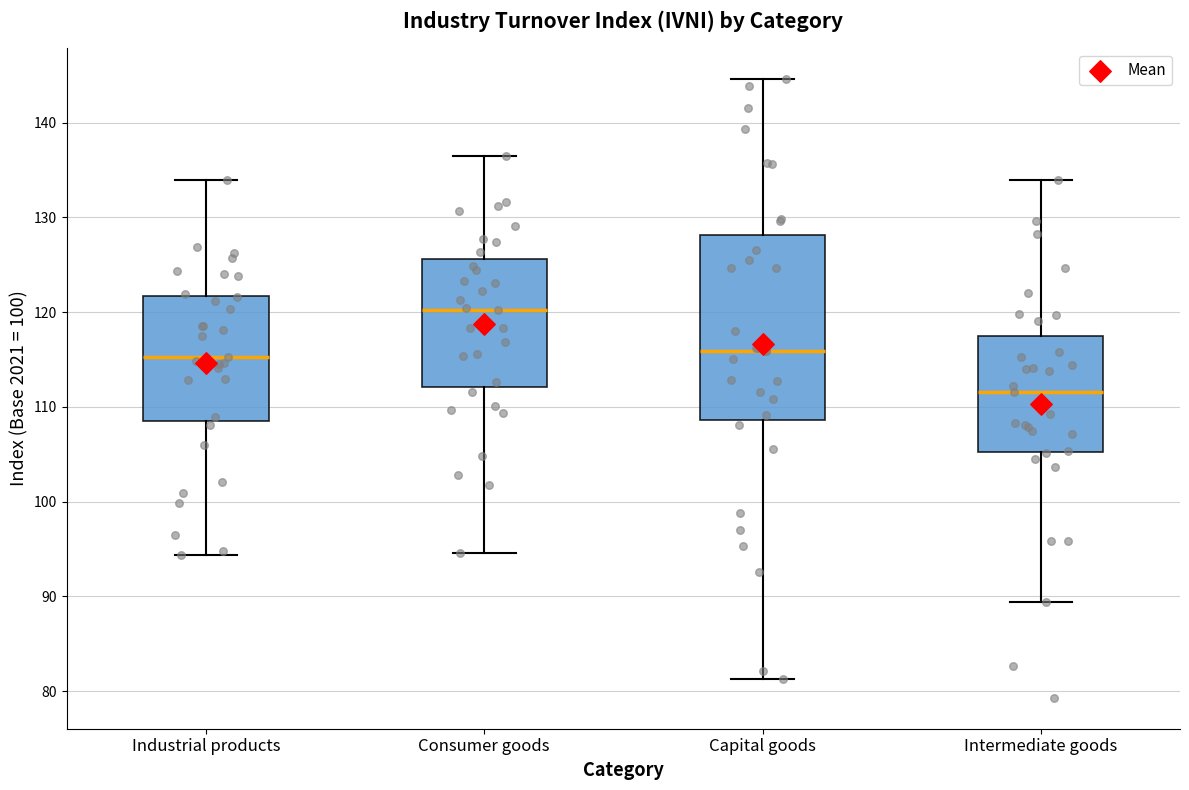

Reading left to right, transcribe this box plot: for each box, give where its median line is, the range the box spans, and where its two whiskers end, as read against the y-axis. The values are not printed on the chart, so give them approximately, as read against the axis.

Industrial products: median 115, box 109 to 122, whiskers 94 to 134
Consumer goods: median 120, box 112 to 126, whiskers 95 to 137
Capital goods: median 116, box 109 to 128, whiskers 81 to 145
Intermediate goods: median 112, box 105 to 117, whiskers 89 to 134